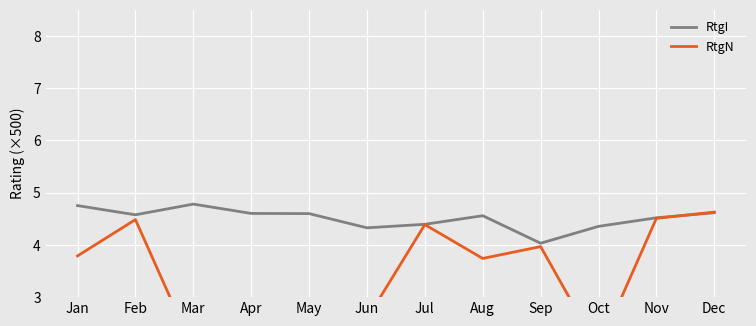

Which has a higher value, Aug or Jun?

Aug